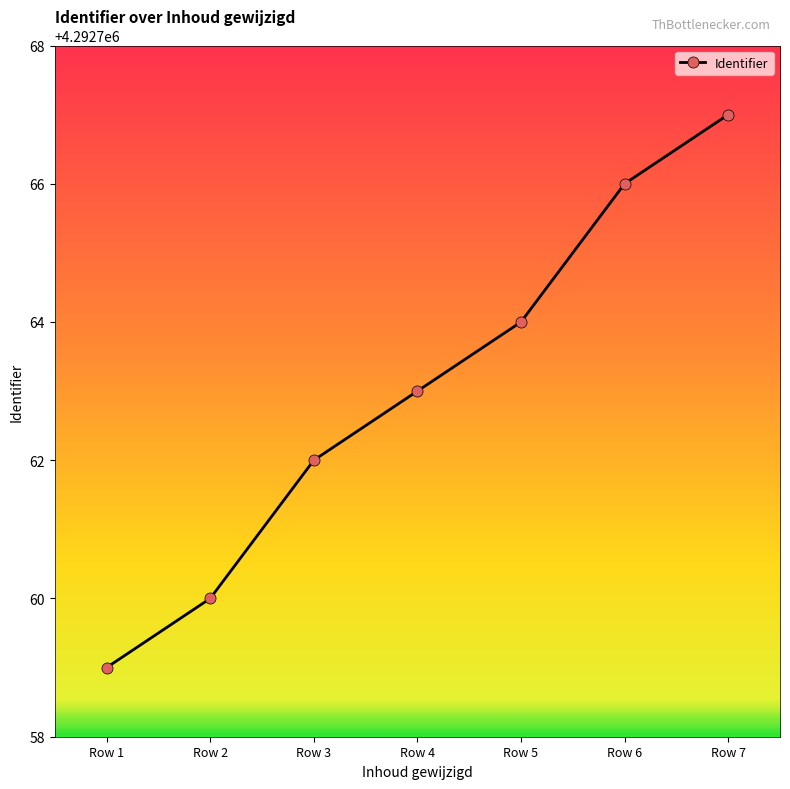

Reading left to right, extract all data points from this chart.

Row 1=4292759	Row 2=4292760	Row 3=4292762	Row 4=4292763	Row 5=4292764	Row 6=4292766	Row 7=4292767